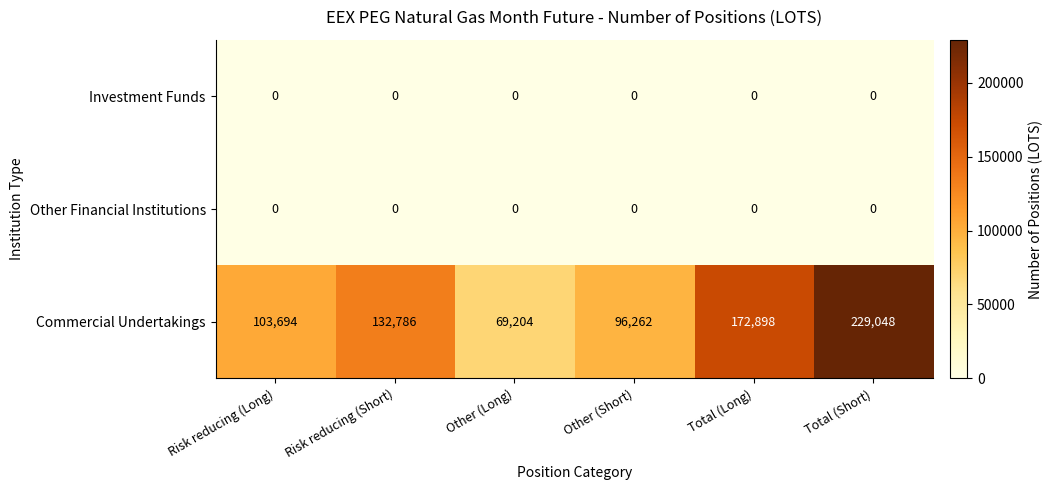

At which category does the chart reach its peak across all series?

Total (Short)